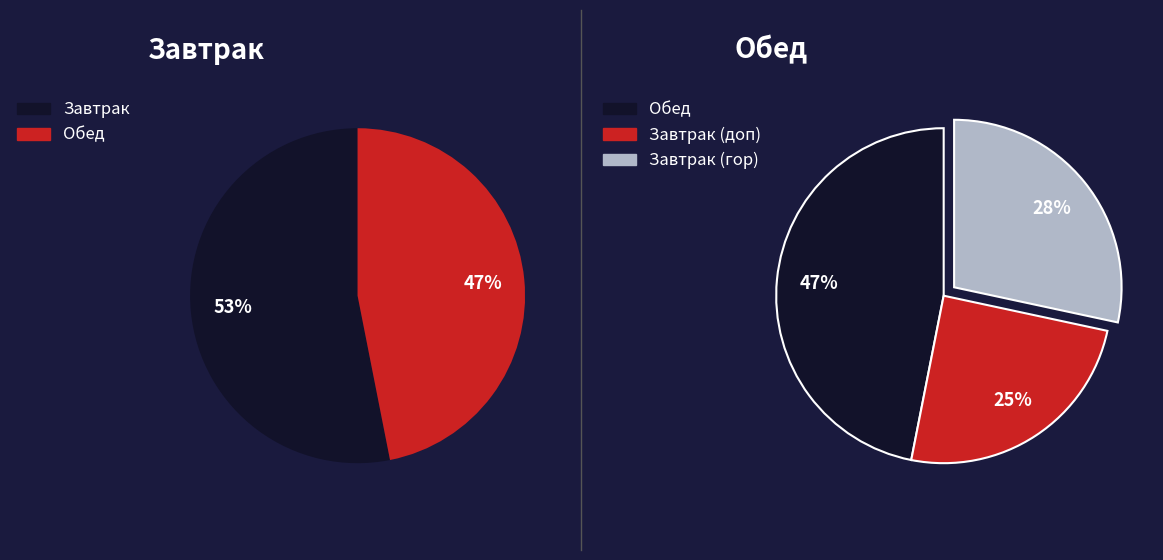

The Тефтели мясные в соусе томатном slice represents 2% of the pie. True or false?

False